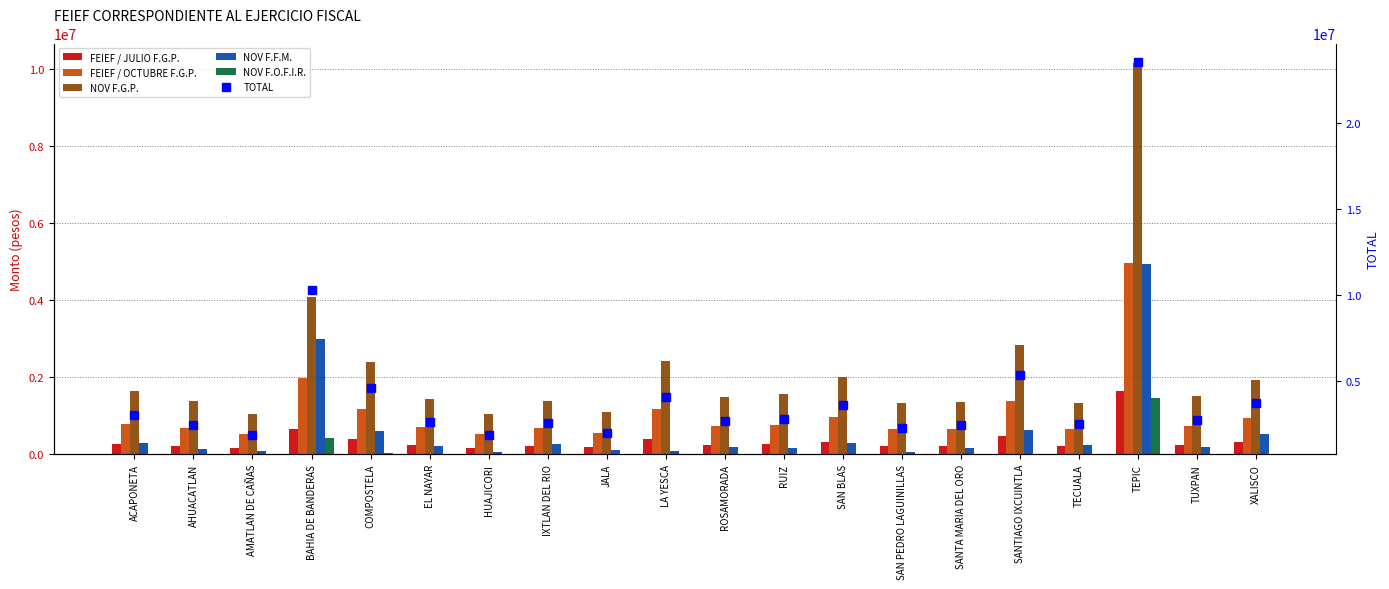

Is it true that NOV F.O.F.I.R. equals 621.4 at ROSAMORADA?

True